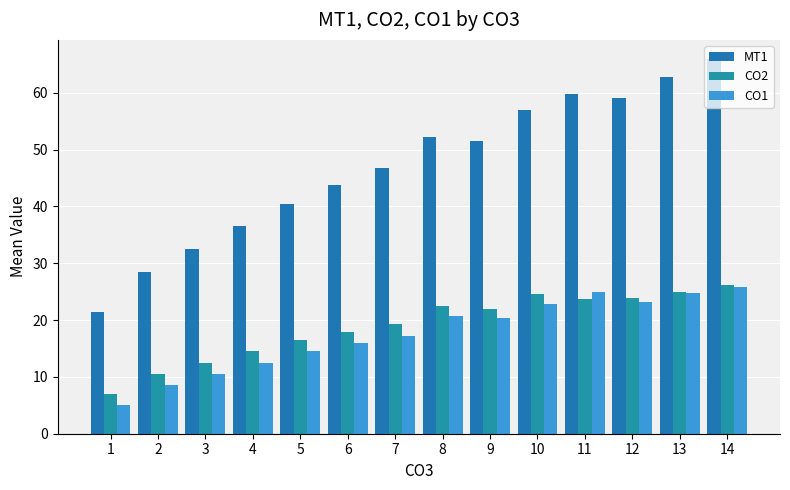

Are the bars horizontal?

No